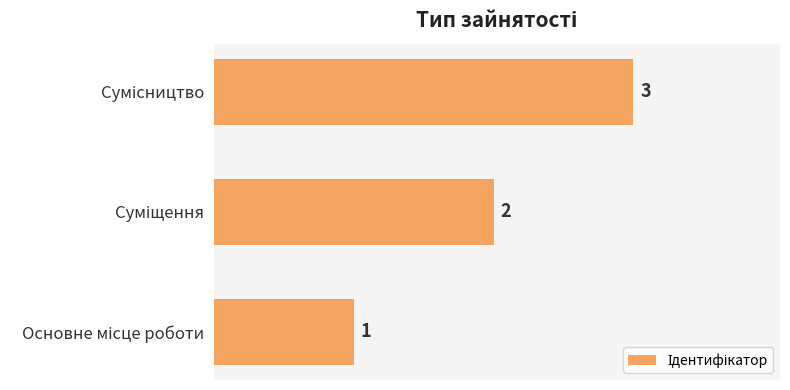

How many values are between 1 and 3?

3